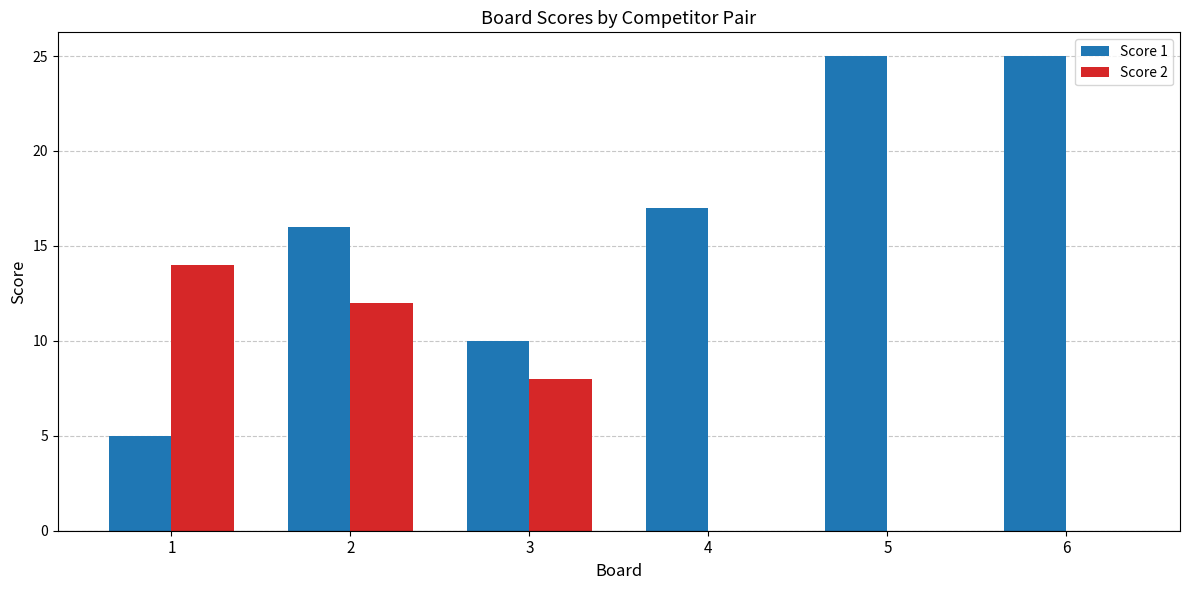

What is the difference between the Score 1 values at 2 and 1?

11